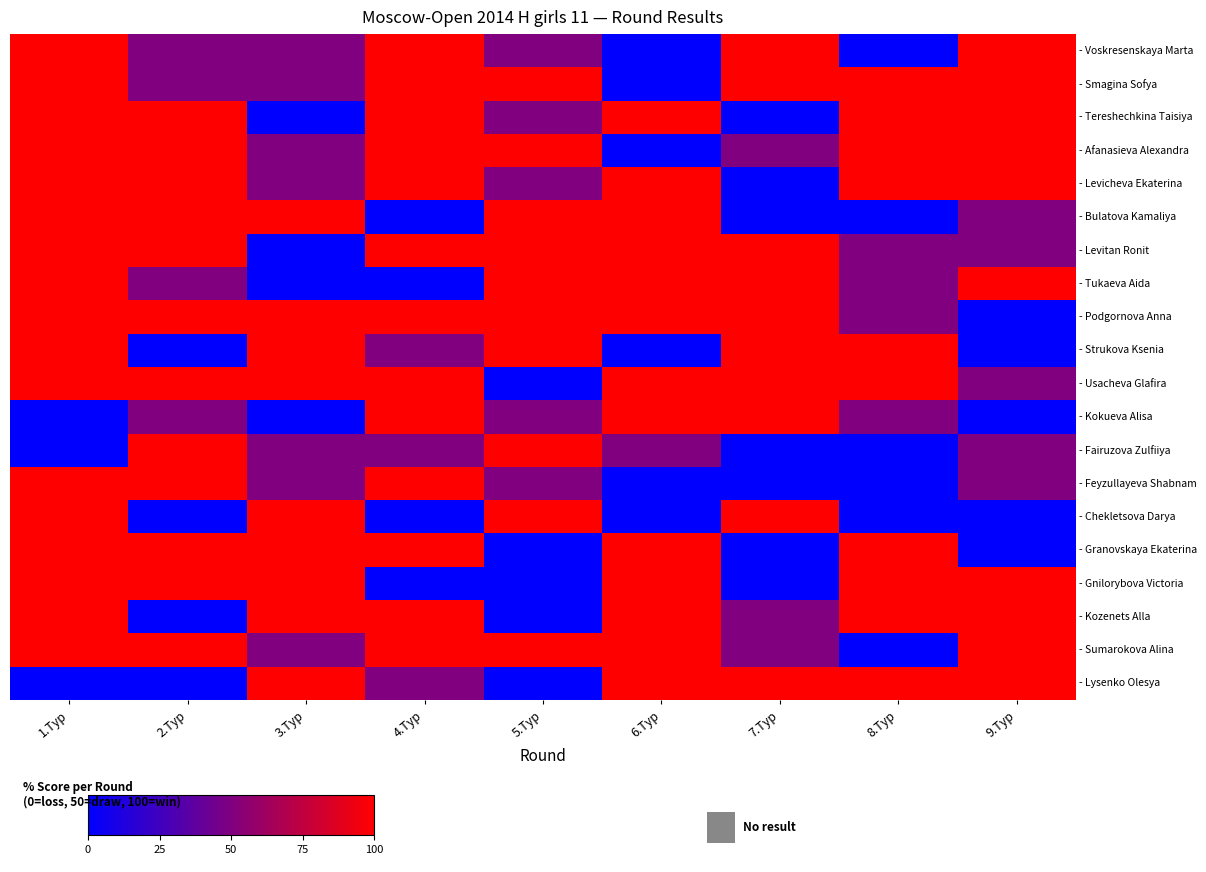

Reading left to right, transcribe all the data shown in this chart.

- Voskresenskaya Marta: 1.Тур=100	2.Тур=50	3.Тур=50	4.Тур=100	5.Тур=50	6.Тур=0	7.Тур=100	8.Тур=0	9.Тур=100
- Smagina Sofya: 1.Тур=100	2.Тур=50	3.Тур=50	4.Тур=100	5.Тур=100	6.Тур=0	7.Тур=100	8.Тур=100	9.Тур=100
- Tereshechkina Taisiya: 1.Тур=100	2.Тур=100	3.Тур=0	4.Тур=100	5.Тур=50	6.Тур=100	7.Тур=0	8.Тур=100	9.Тур=100
- Afanasieva Alexandra: 1.Тур=100	2.Тур=100	3.Тур=50	4.Тур=100	5.Тур=100	6.Тур=0	7.Тур=50	8.Тур=100	9.Тур=100
- Levicheva Ekaterina: 1.Тур=100	2.Тур=100	3.Тур=50	4.Тур=100	5.Тур=50	6.Тур=100	7.Тур=0	8.Тур=100	9.Тур=100
- Bulatova Kamaliya: 1.Тур=100	2.Тур=100	3.Тур=100	4.Тур=0	5.Тур=100	6.Тур=100	7.Тур=0	8.Тур=0	9.Тур=50
- Levitan Ronit: 1.Тур=100	2.Тур=100	3.Тур=0	4.Тур=100	5.Тур=100	6.Тур=100	7.Тур=100	8.Тур=50	9.Тур=50
- Tukaeva Aida: 1.Тур=100	2.Тур=50	3.Тур=0	4.Тур=0	5.Тур=100	6.Тур=100	7.Тур=100	8.Тур=50	9.Тур=100
- Podgornova Anna: 1.Тур=100	2.Тур=100	3.Тур=100	4.Тур=100	5.Тур=100	6.Тур=100	7.Тур=100	8.Тур=50	9.Тур=0
- Strukova Ksenia: 1.Тур=100	2.Тур=0	3.Тур=100	4.Тур=50	5.Тур=100	6.Тур=0	7.Тур=100	8.Тур=100	9.Тур=0
- Usacheva Glafira: 1.Тур=100	2.Тур=100	3.Тур=100	4.Тур=100	5.Тур=0	6.Тур=100	7.Тур=100	8.Тур=100	9.Тур=50
- Kokueva Alisa: 1.Тур=0	2.Тур=50	3.Тур=0	4.Тур=100	5.Тур=50	6.Тур=100	7.Тур=100	8.Тур=50	9.Тур=0
- Fairuzova Zulfiiya: 1.Тур=0	2.Тур=100	3.Тур=50	4.Тур=50	5.Тур=100	6.Тур=50	7.Тур=0	8.Тур=0	9.Тур=50
- Feyzullayeva Shabnam: 1.Тур=100	2.Тур=100	3.Тур=50	4.Тур=100	5.Тур=50	6.Тур=0	7.Тур=0	8.Тур=0	9.Тур=50
- Chekletsova Darya: 1.Тур=100	2.Тур=0	3.Тур=100	4.Тур=0	5.Тур=100	6.Тур=0	7.Тур=100	8.Тур=0	9.Тур=0
- Granovskaya Ekaterina: 1.Тур=100	2.Тур=100	3.Тур=100	4.Тур=100	5.Тур=0	6.Тур=100	7.Тур=0	8.Тур=100	9.Тур=0
- Gnilorybova Victoria: 1.Тур=100	2.Тур=100	3.Тур=100	4.Тур=0	5.Тур=0	6.Тур=100	7.Тур=0	8.Тур=100	9.Тур=100
- Kozenets Alla: 1.Тур=100	2.Тур=0	3.Тур=100	4.Тур=100	5.Тур=0	6.Тур=100	7.Тур=50	8.Тур=100	9.Тур=100
- Sumarokova Alina: 1.Тур=100	2.Тур=100	3.Тур=50	4.Тур=100	5.Тур=100	6.Тур=100	7.Тур=50	8.Тур=0	9.Тур=100
- Lysenko Olesya: 1.Тур=0	2.Тур=0	3.Тур=100	4.Тур=50	5.Тур=0	6.Тур=100	7.Тур=100	8.Тур=100	9.Тур=100